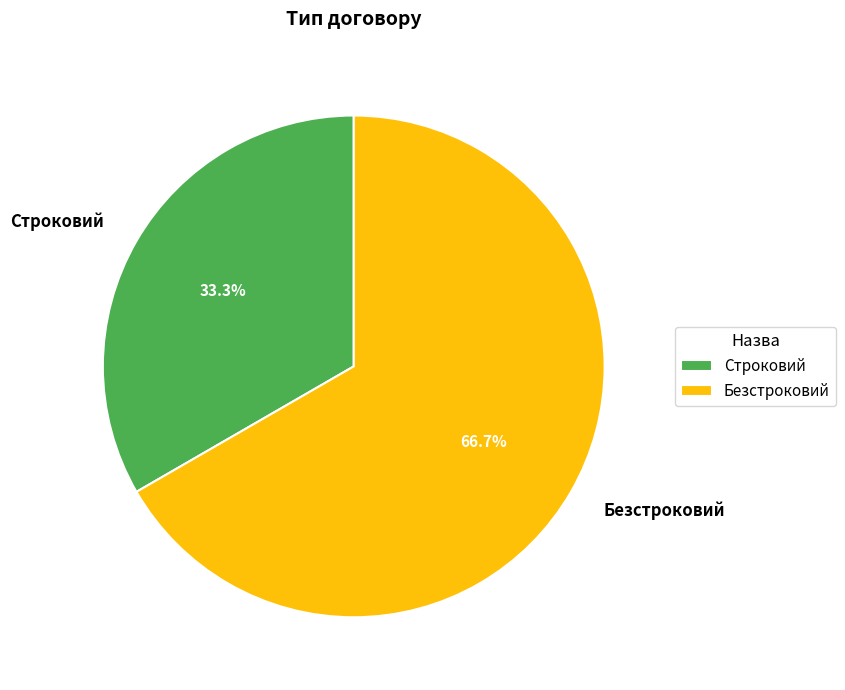

Which slice is the largest?

Безстроковий